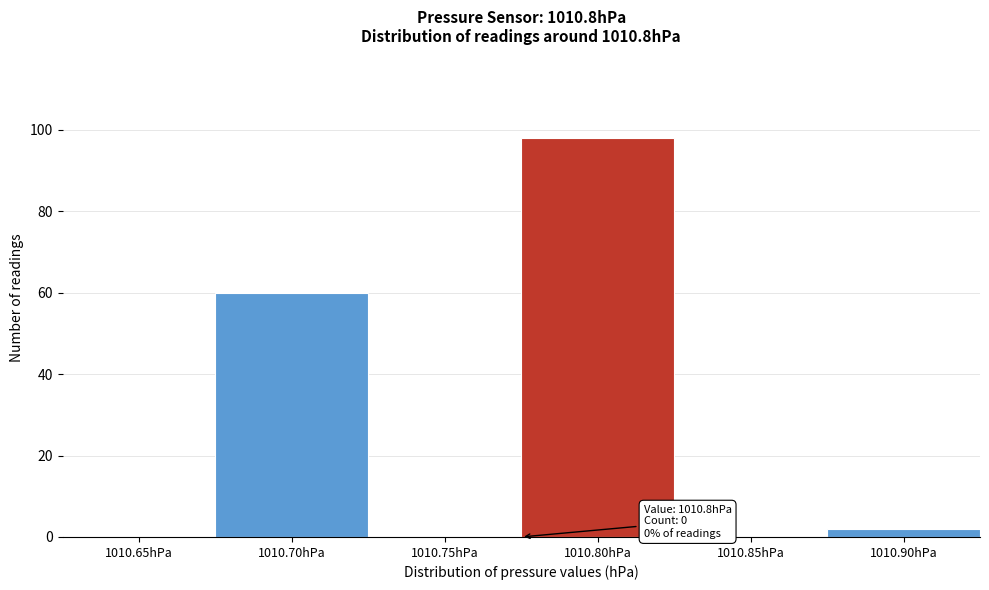

Reading left to right, list all the values displayed in this chart.

1010.65hPa=0	1010.70hPa=60	1010.75hPa=0	1010.80hPa=98	1010.85hPa=0	1010.90hPa=2